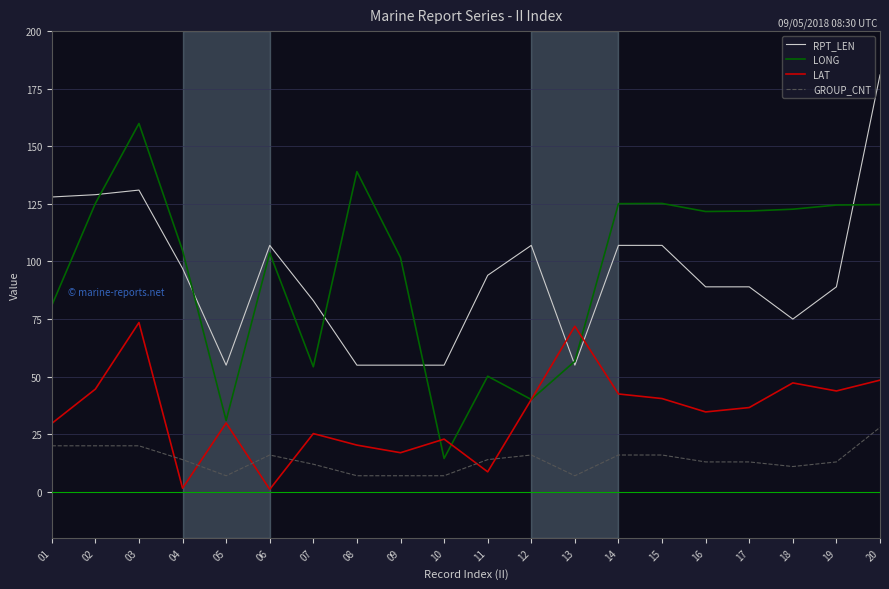

Which series has the largest range (max minus min)?

LONG